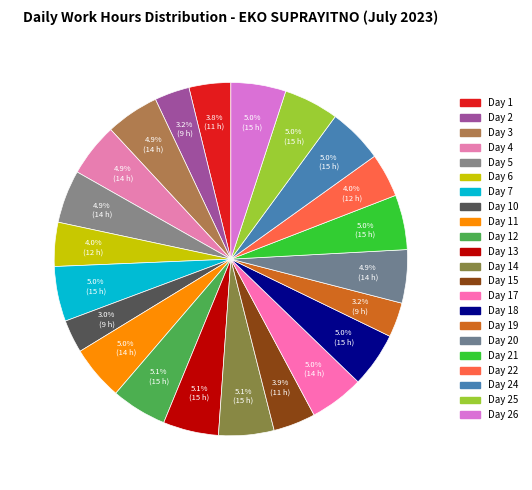

How many segments does this pie chart have?

22